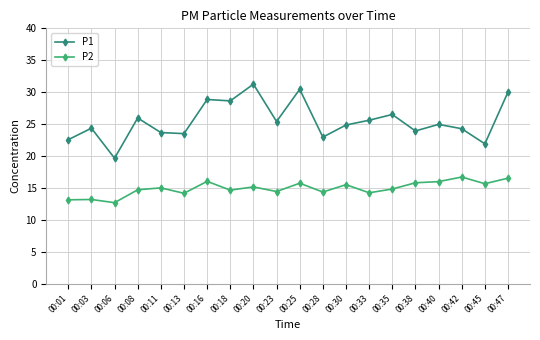

True or false: P1 has a value of 23.9 at 00:38.

True